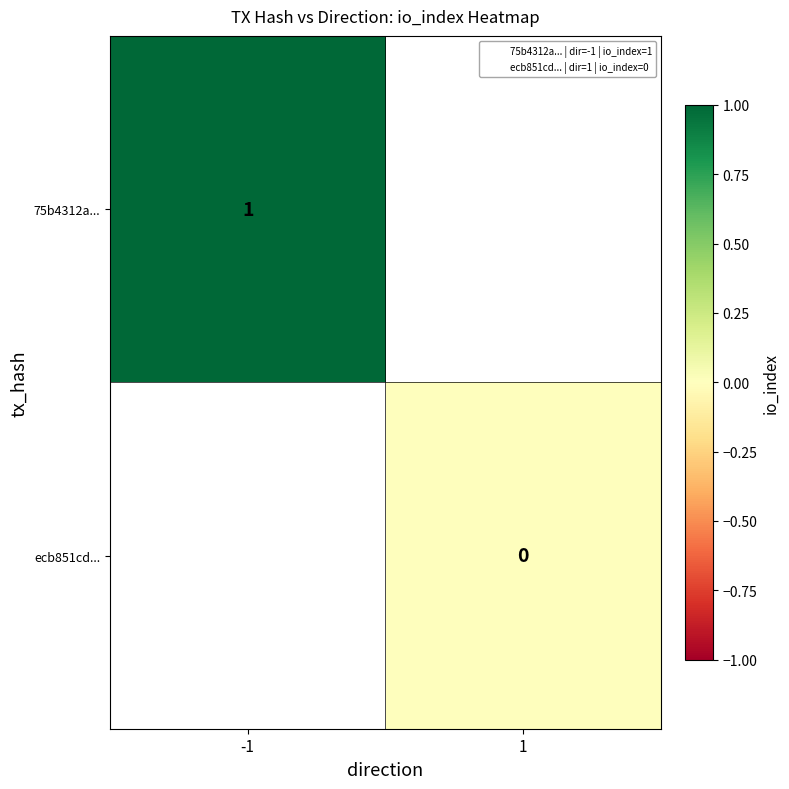

Which series has the widest spread of values?

75b4312a...